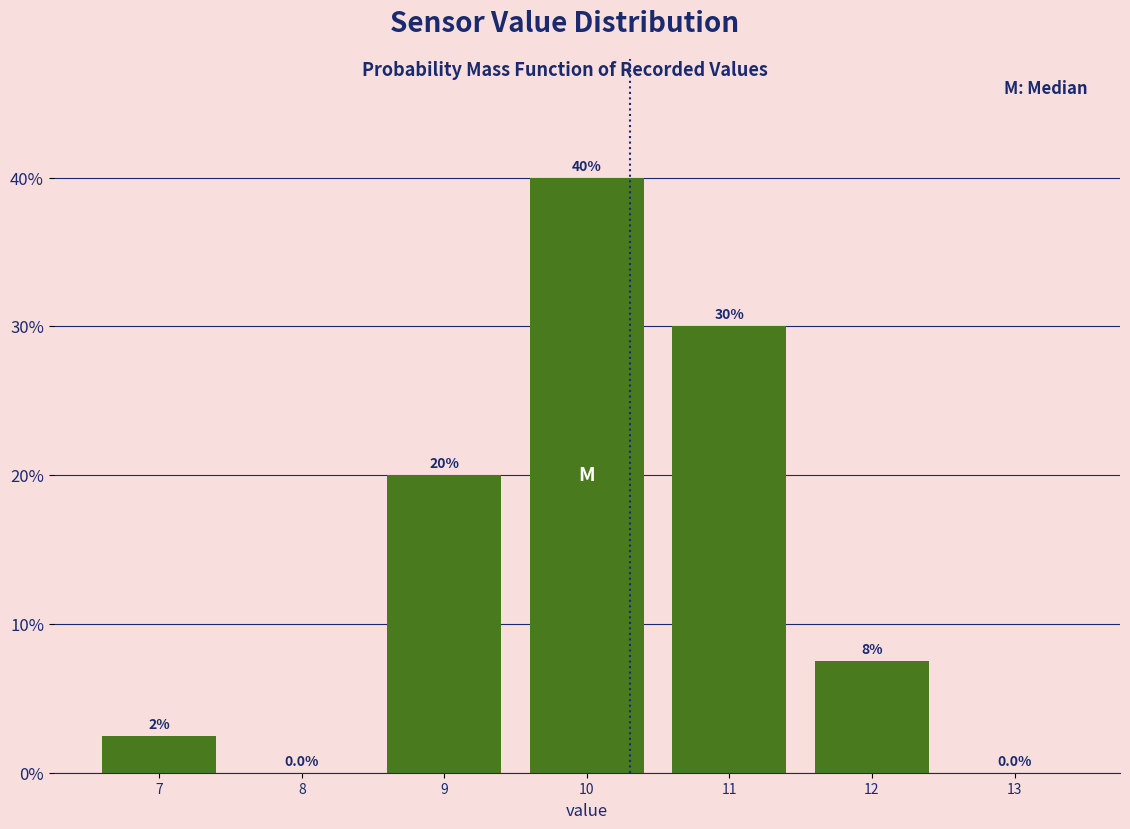

Reading left to right, list all the values displayed in this chart.

7=2.5	8=0.0	9=20.0	10=40.0	11=30.0	12=7.5	13=0.0